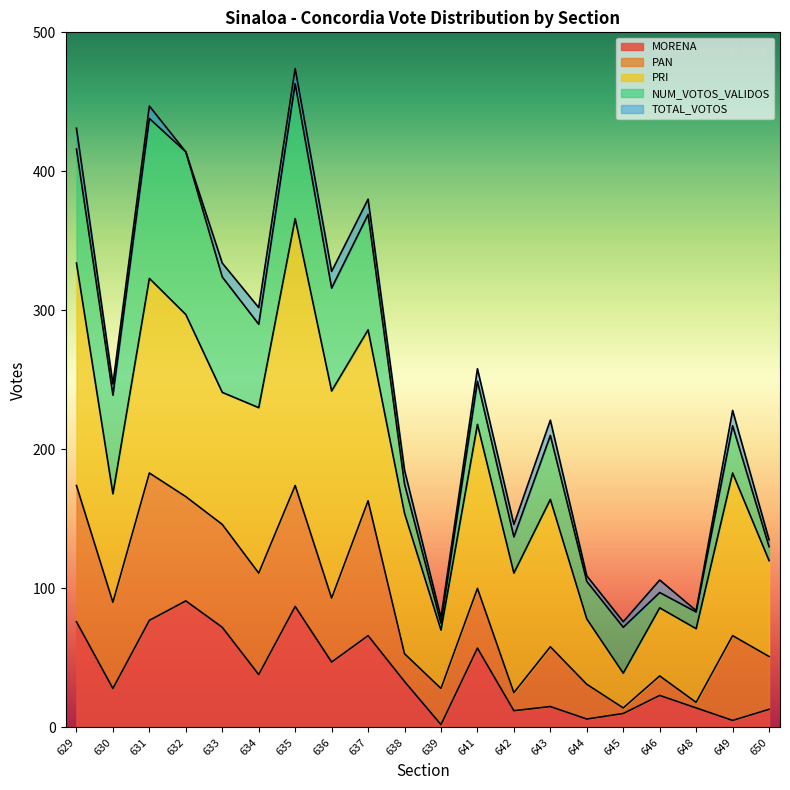

At which label is MORENA closest to 46?

636